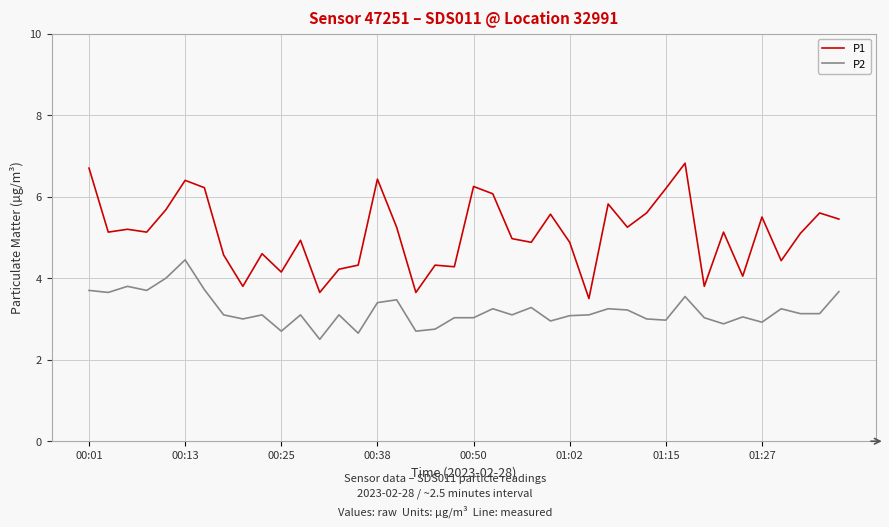

What is the greatest value displayed?

6.8